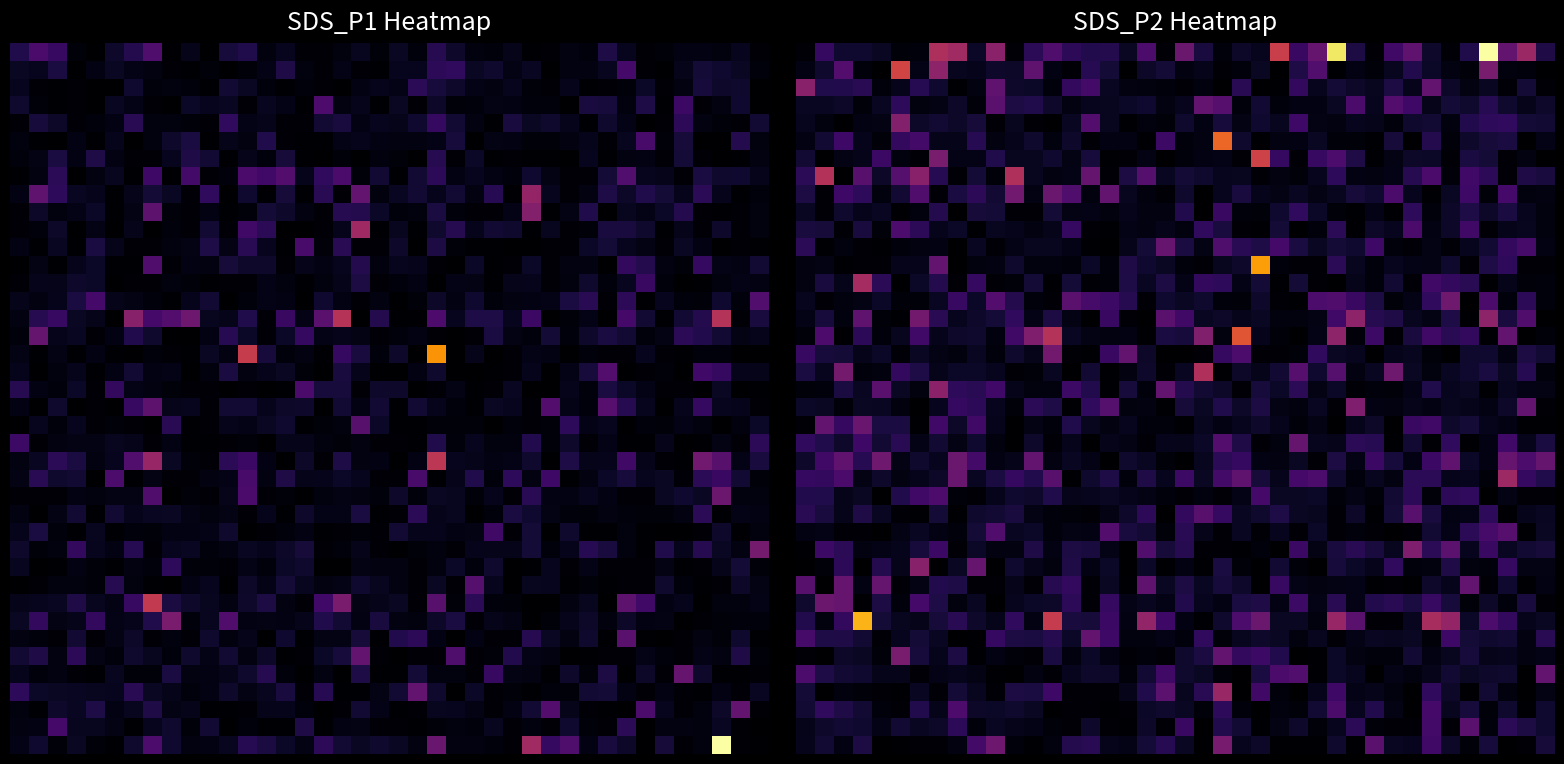

How many categories are shown in the chart?

40